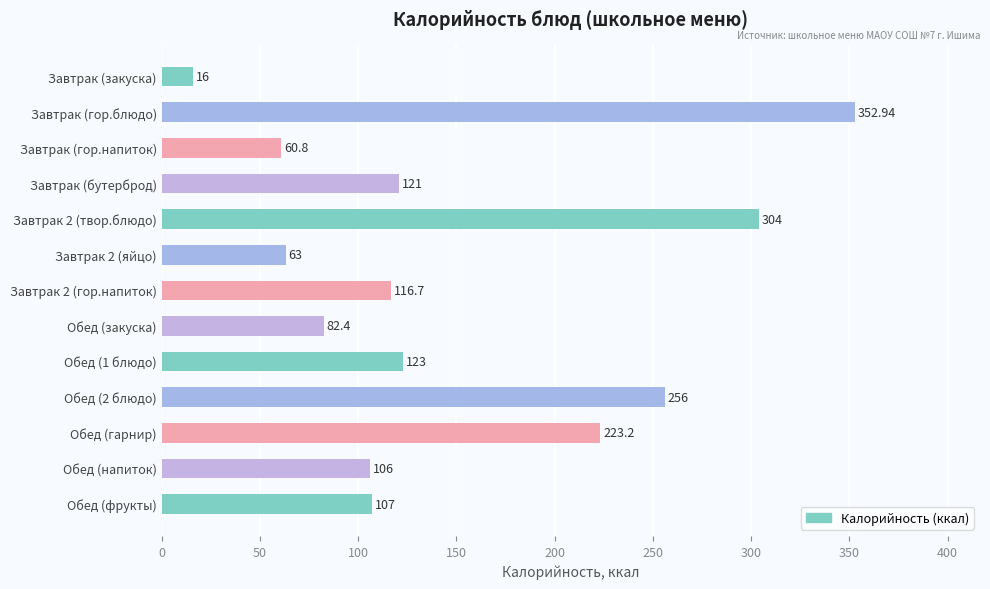

Are the bars horizontal?

Yes